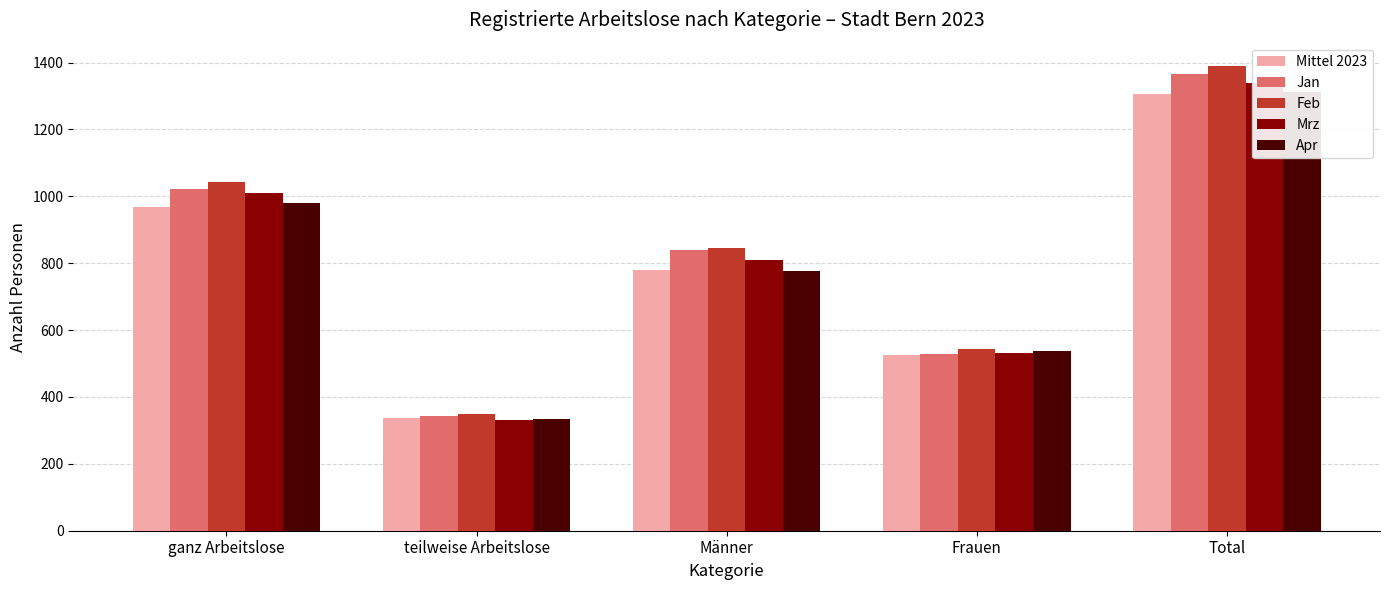

Count the number of categories in the chart.

5